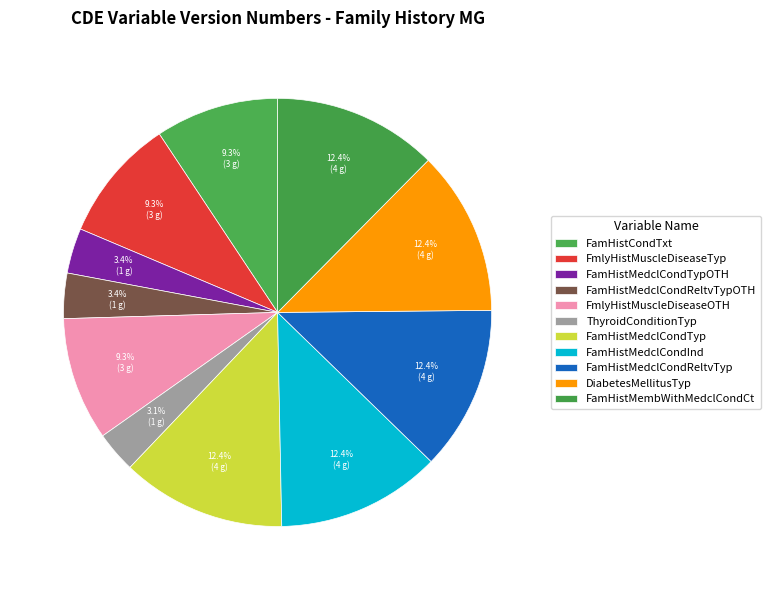

Count the number of slices in the pie.

11